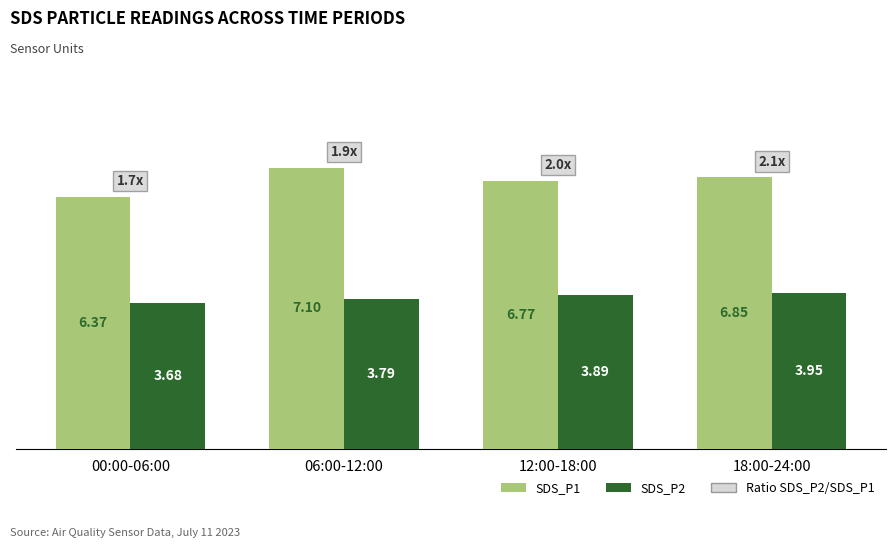

At which label is SDS_P1 closest to 6?

00:00-06:00